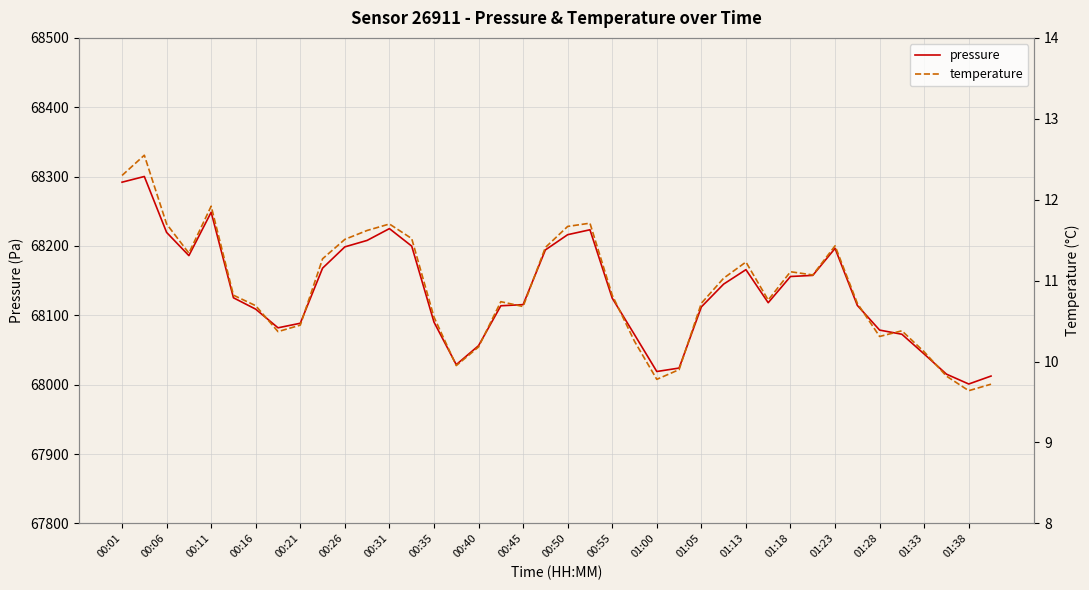

Is it true that pressure equals 41301.4 at 01:28?

False